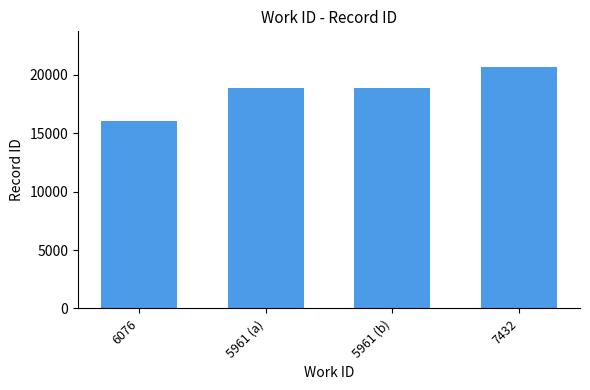

Is it true that the value at 5961 (a) is 30668?

False